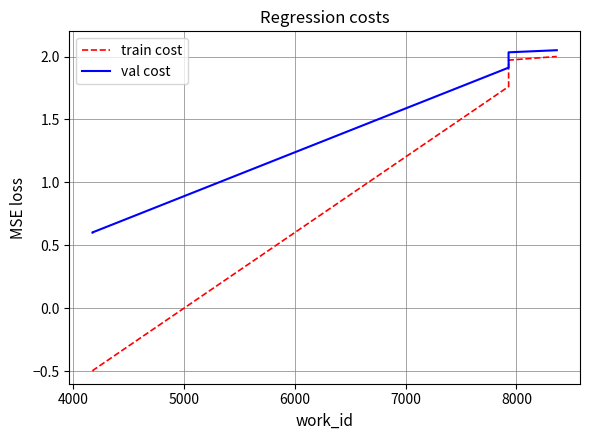

Rank the series by their average value, from highest to lowest.

val cost, train cost